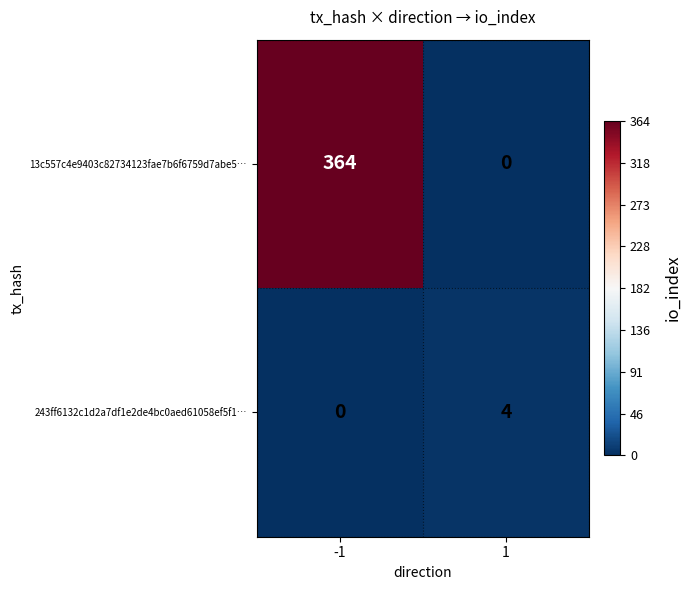

True or false: 13c557c4e9403c82734123fae7b6f6759d7abe5… has a value of -199 at 1.

False